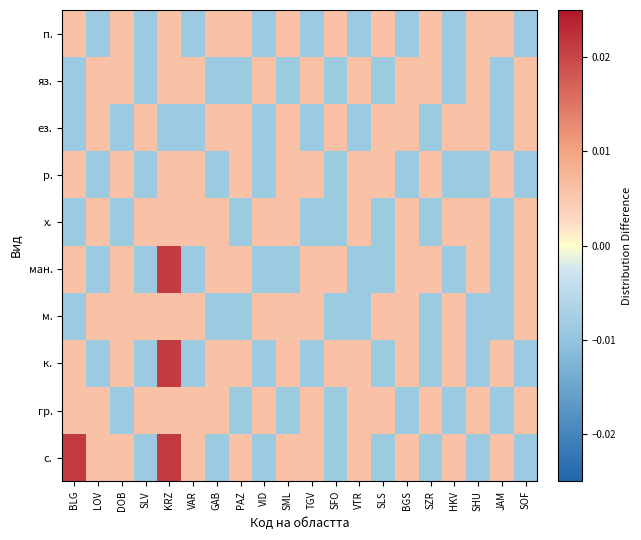

Which has a higher value, SML or SOF?

SML